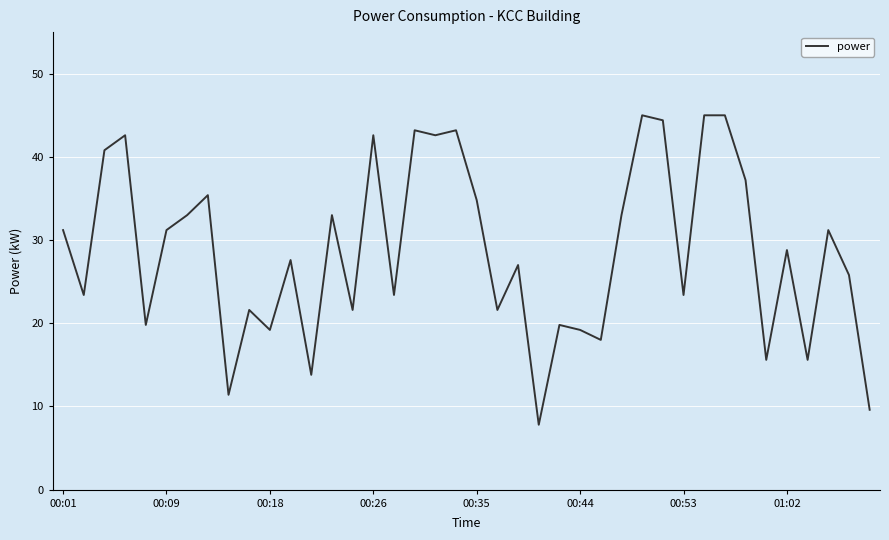

What is the difference between the maximum and minimum values?

37.2